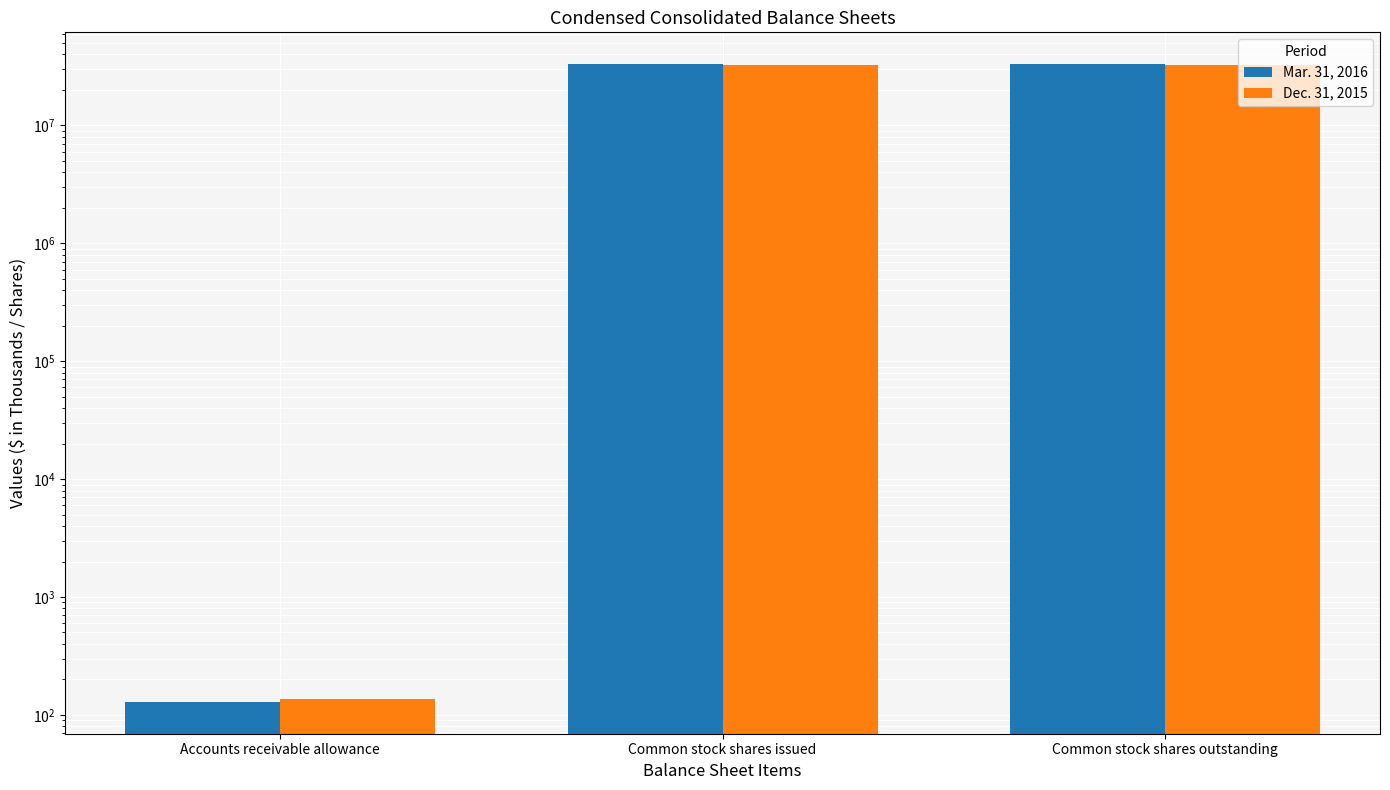

List the labels in order of Mar. 31, 2016 value, largest first.

Common stock shares issued, Common stock shares outstanding, Accounts receivable allowance